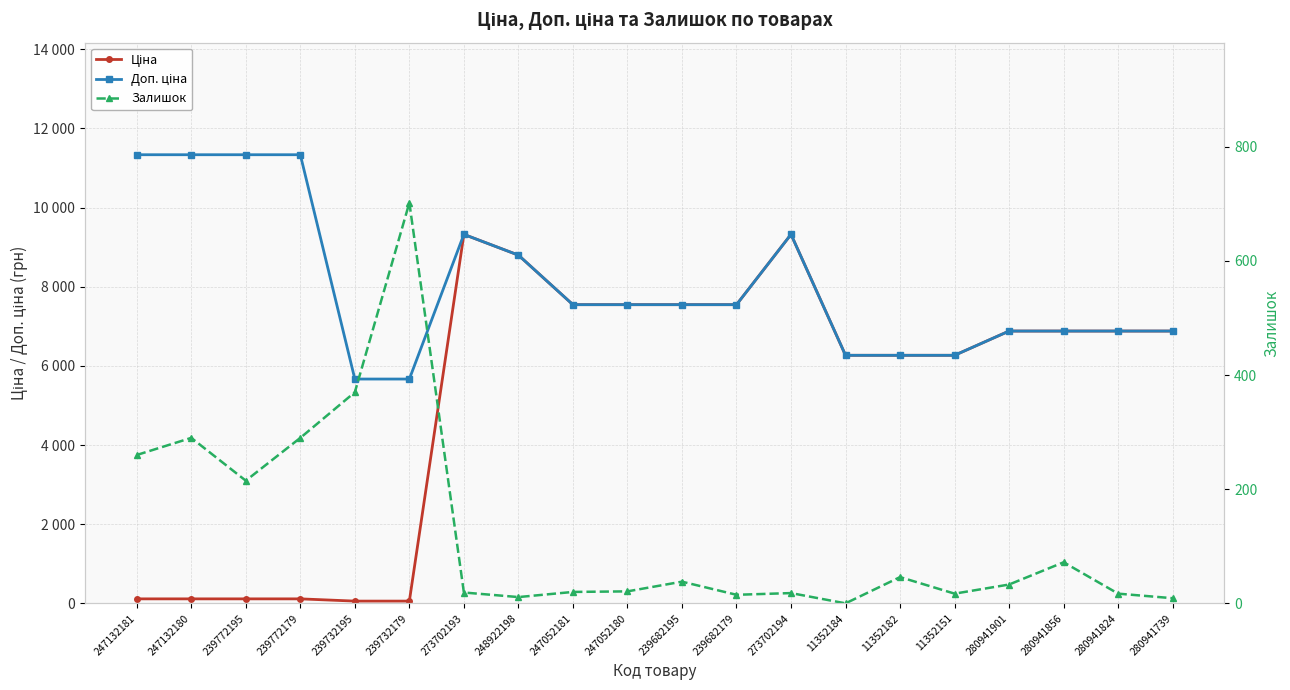

In Доп. ціна, how many points are higher than both neighbors (excluding endpoints)?

2